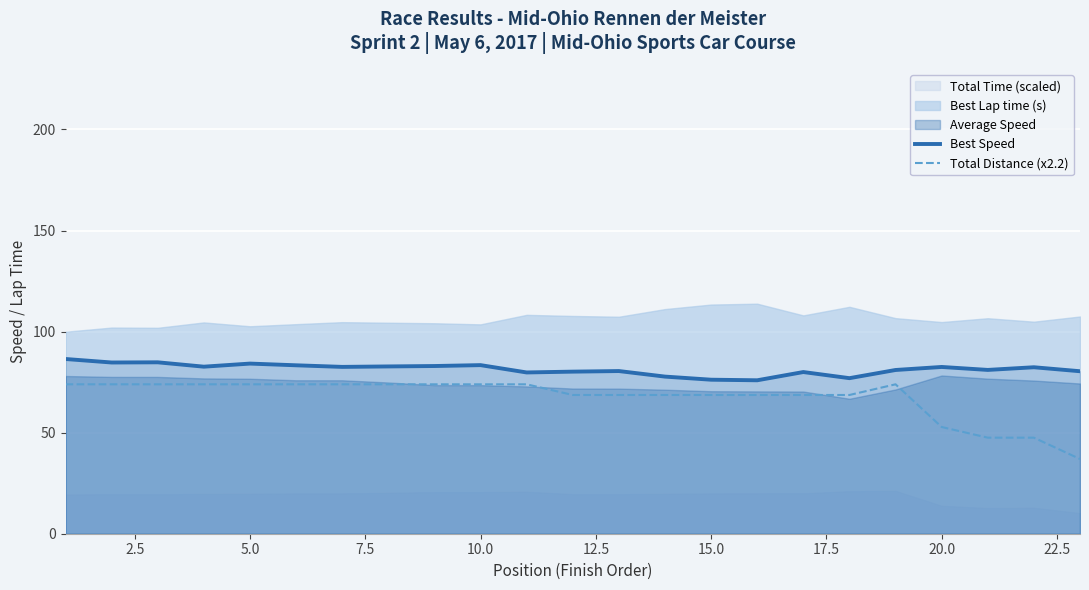

True or false: Best Speed and Total Distance (x2.2) cross at least once.

False